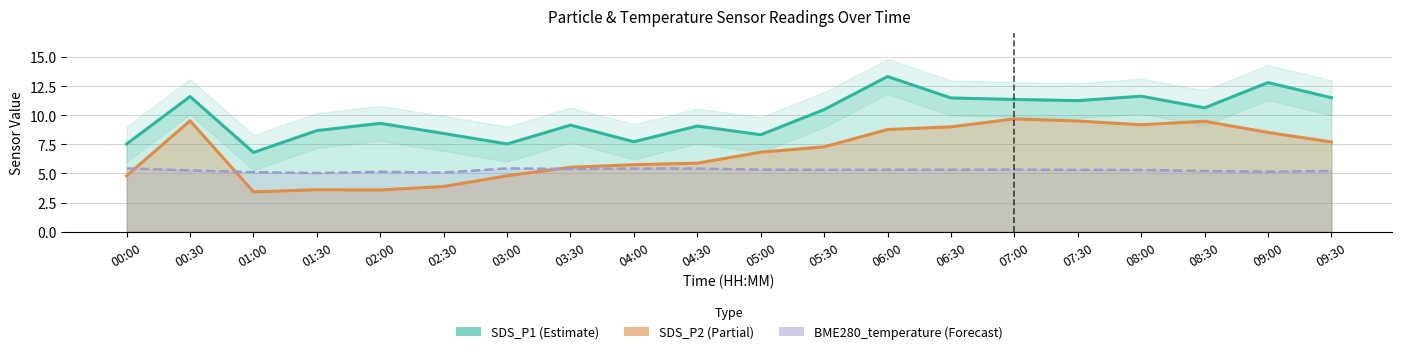

What is the value of the BME280_temperature point at the 9th from the left?

5.4